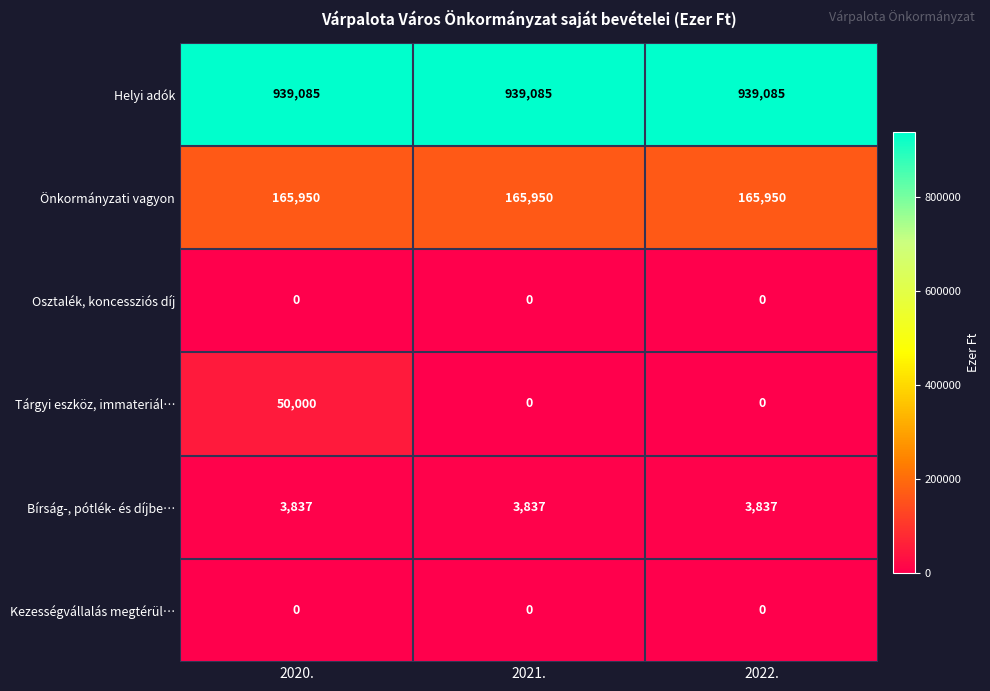

Reading right to left, what are all the values shown in this chart?

Helyi adók: 2022.=939085	2021.=939085	2020.=939085
Önkormányzati vagyon: 2022.=165950	2021.=165950	2020.=165950
Osztalék, koncessziós díj: 2022.=0	2021.=0	2020.=0
Tárgyi eszköz, immateriál…: 2022.=0	2021.=0	2020.=50000
Bírság-, pótlék- és díjbe…: 2022.=3837	2021.=3837	2020.=3837
Kezességvállalás megtérül…: 2022.=0	2021.=0	2020.=0